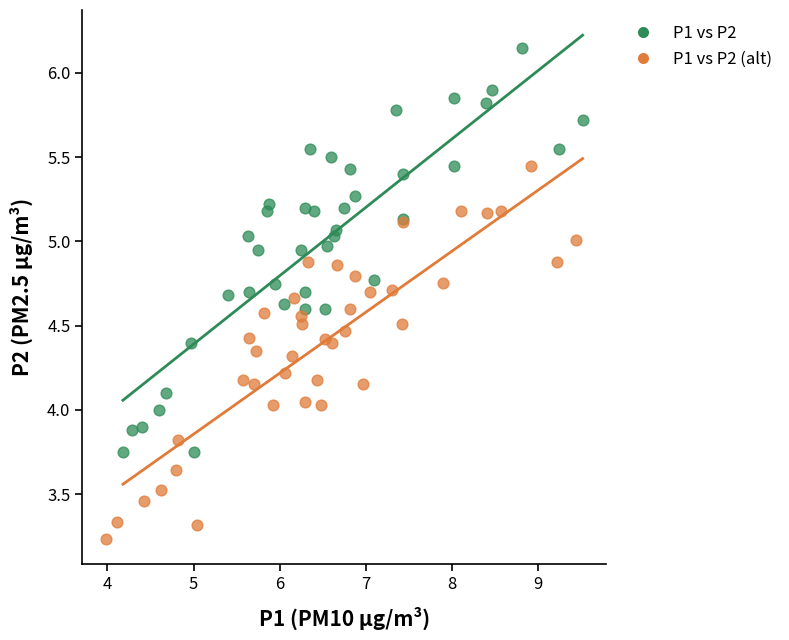

Which series contains the lowest Y value?

P1 vs P2 (alt)